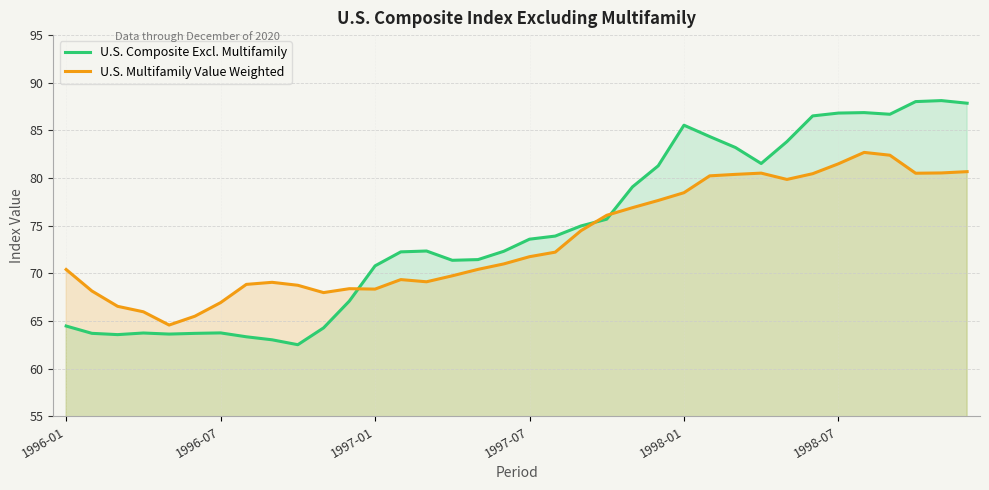

How many times do U.S. Multifamily Value Weighted and U.S. Composite Excl. Multifamily cross each other?

3